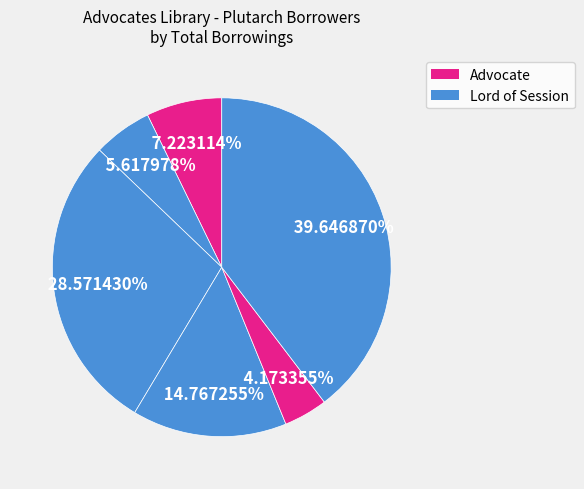

Count the number of slices in the pie.

6